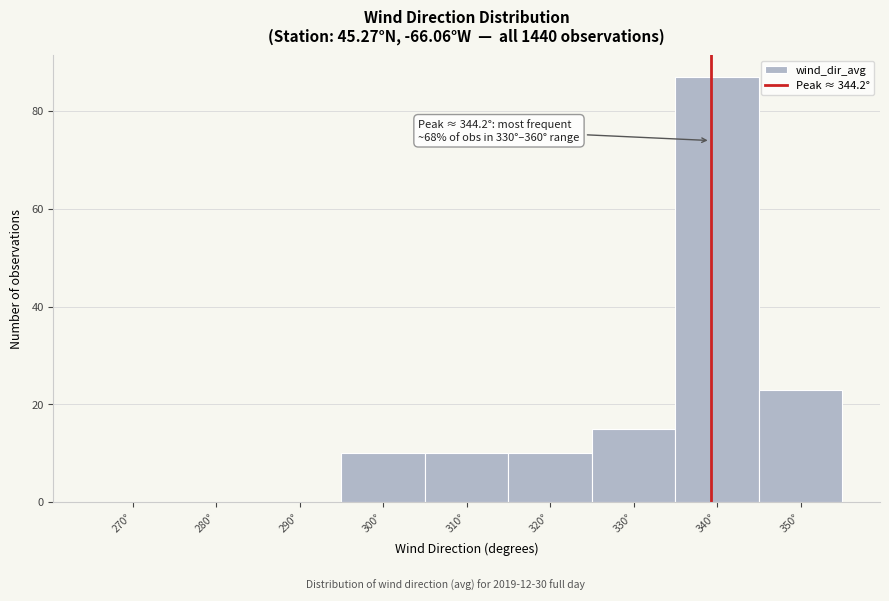

Reading left to right, what are all the values shown in this chart?

270°=0	280°=0	290°=0	300°=10	310°=10	320°=10	330°=15	340°=87	350°=23